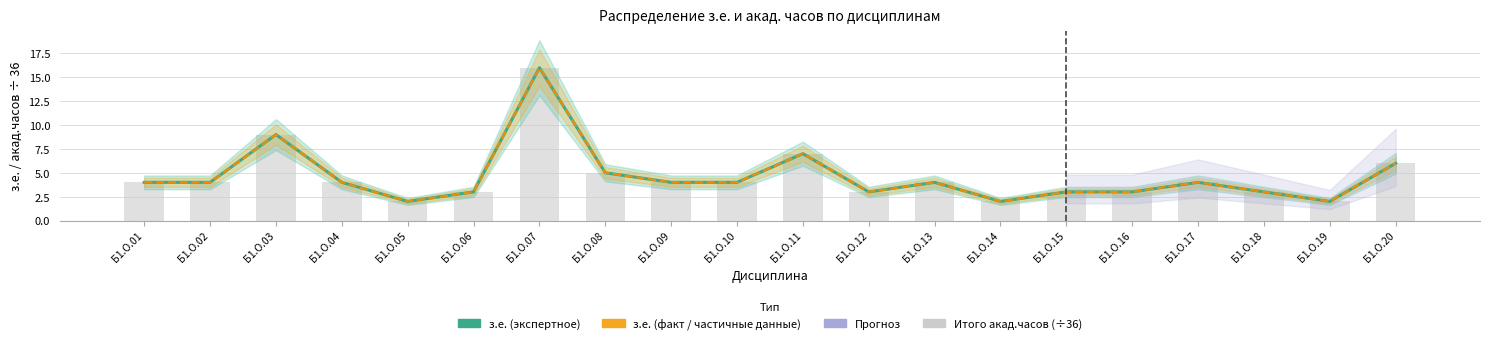

Is the value of з.е. (факт) at Б1.О.10 greater than the value of Итого акад.часов (÷36) at Б1.О.15?

Yes